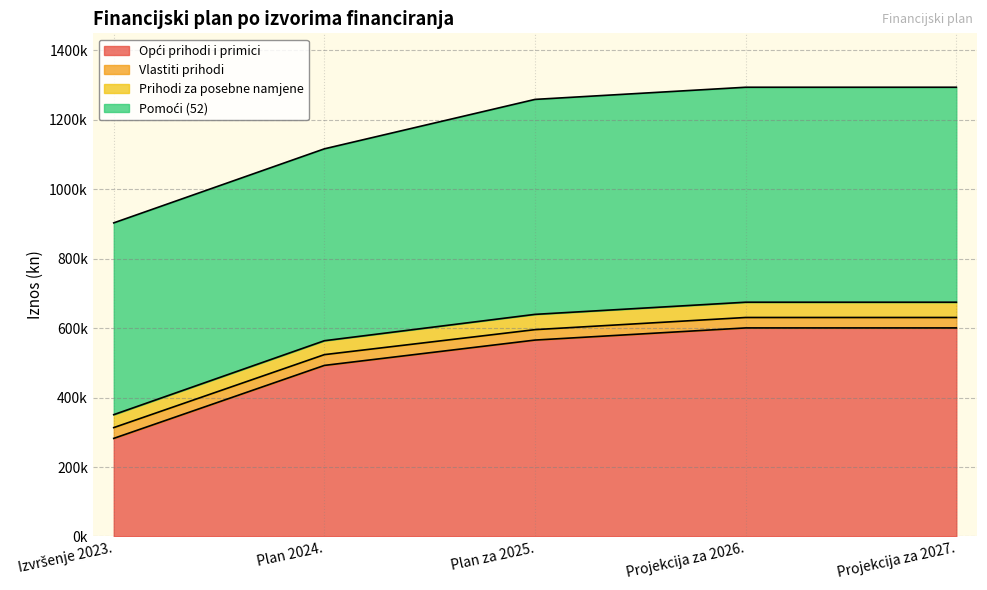

What is the greatest value displayed?

1293572.0